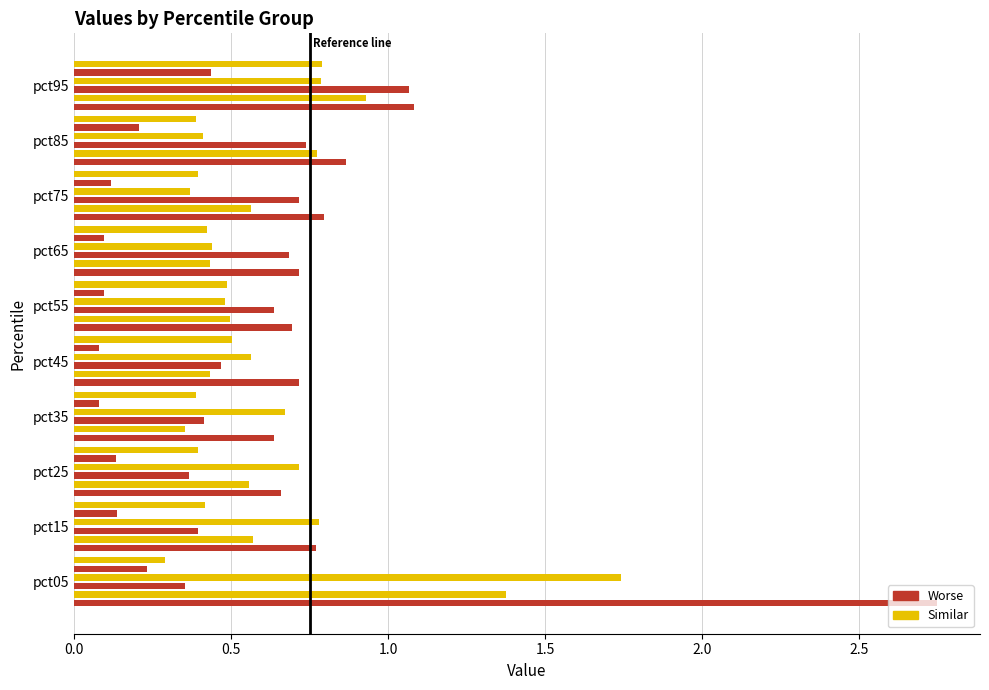

What is the total value across all series at pct15?

3.1